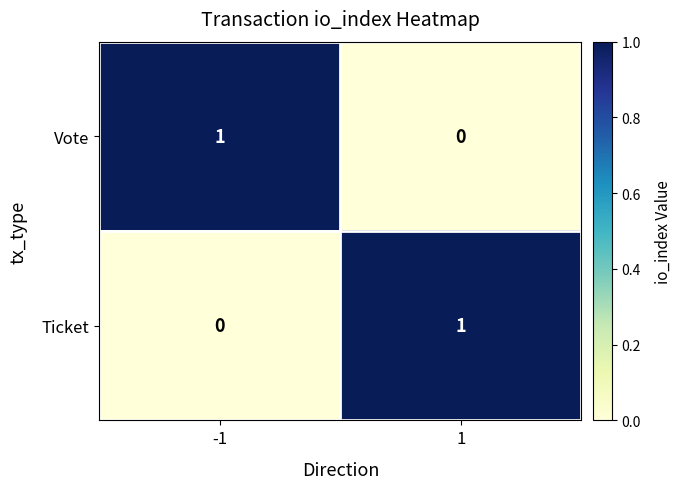

Reading left to right, what are all the values shown in this chart?

Vote: 1	0
Ticket: 0	1